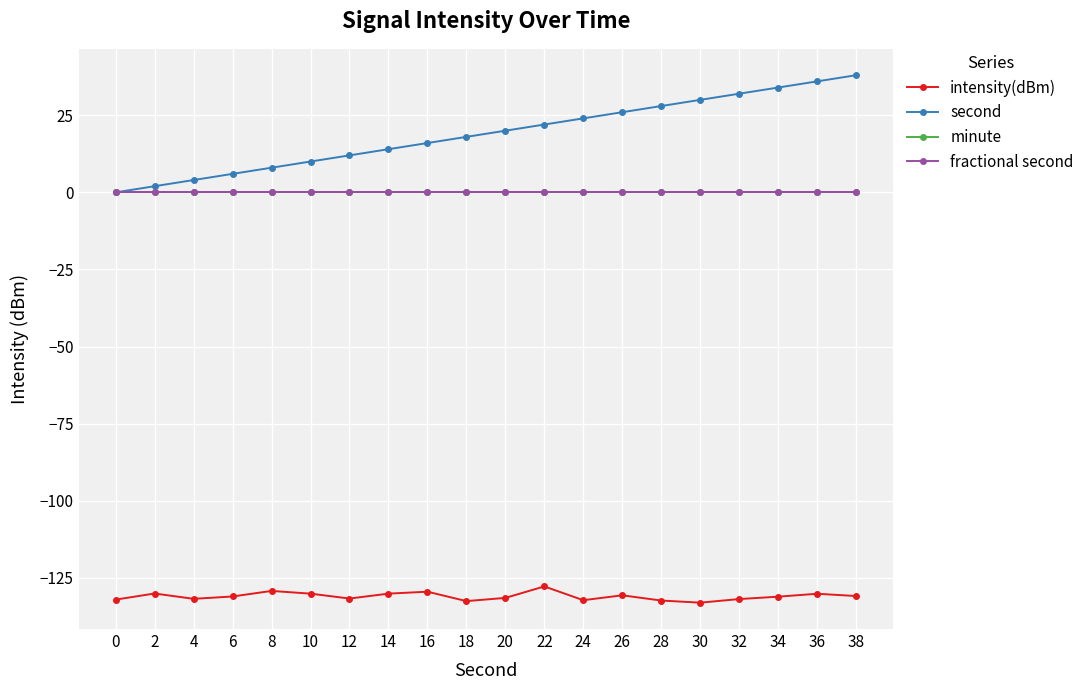

Is this an area chart (filled region under the line)?

No